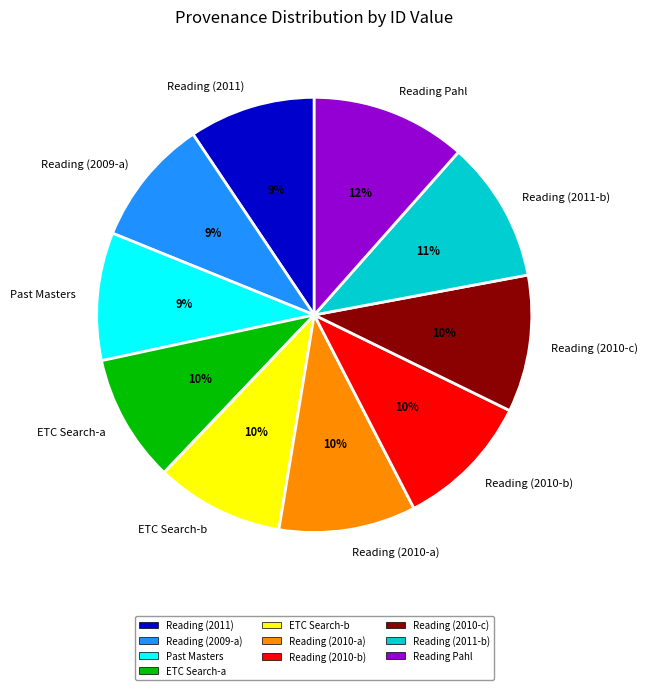

Is there a majority slice in this chart?

No